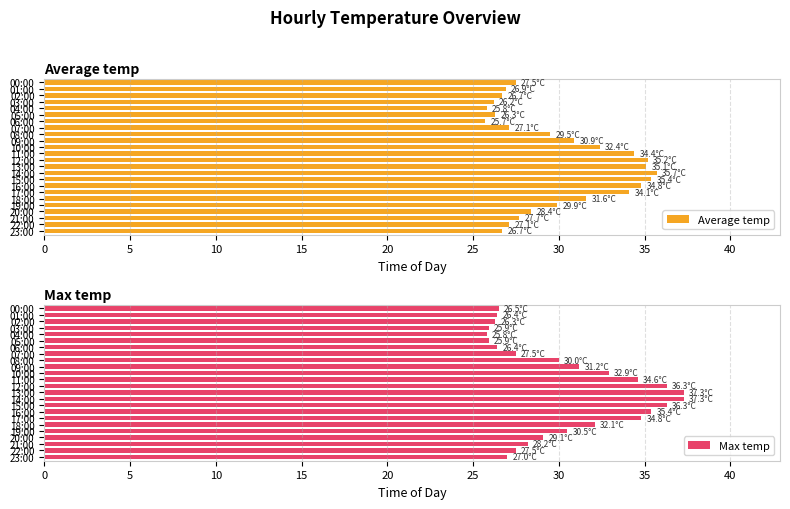

Reading left to right, extract all data points from this chart.

Average temp: 27.5	26.9	26.7	26.2	25.8	26.3	25.7	27.1	29.5	30.9	32.4	34.4	35.2	35.1	35.7	35.4	34.8	34.1	31.6	29.9	28.4	27.7	27.1	26.7
Max temp: 26.5	26.4	26.3	25.9	25.8	25.9	26.4	27.5	30.0	31.2	32.9	34.6	36.3	37.3	37.3	36.3	35.4	34.8	32.1	30.5	29.1	28.2	27.5	27.0